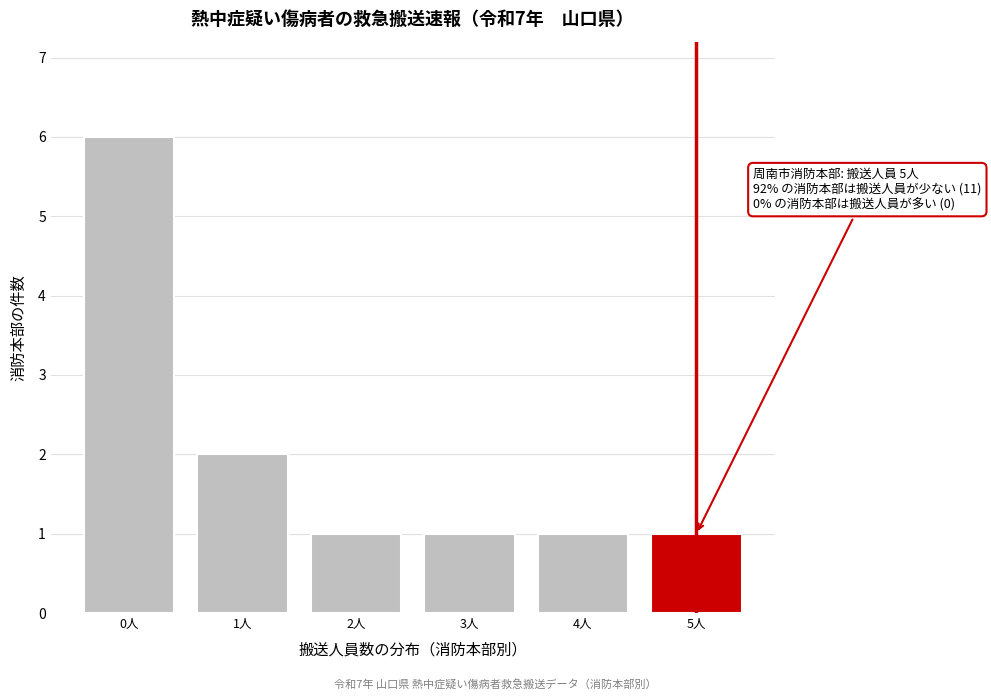

Reading left to right, extract all data points from this chart.

0人=6	1人=2	2人=1	3人=1	4人=1	5人=1